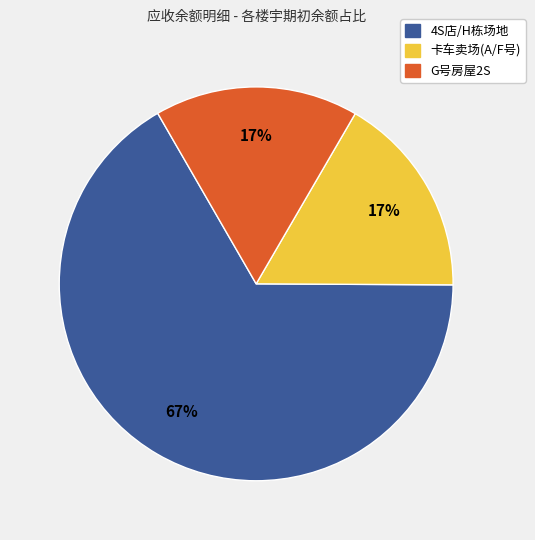

Is there a majority slice in this chart?

Yes